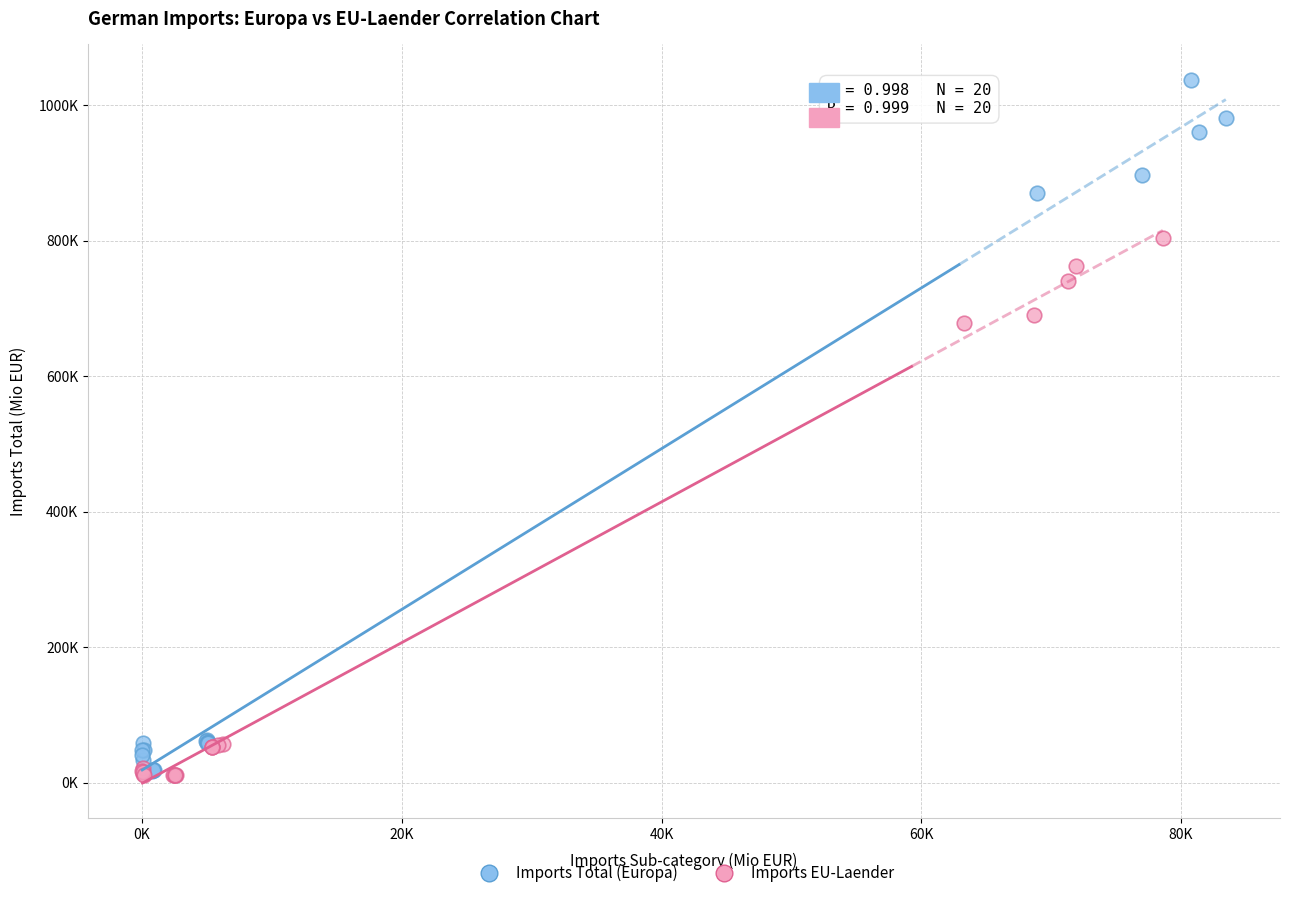

What are all the series names shown in the legend?

Imports Total (Europa), Imports EU-Laender